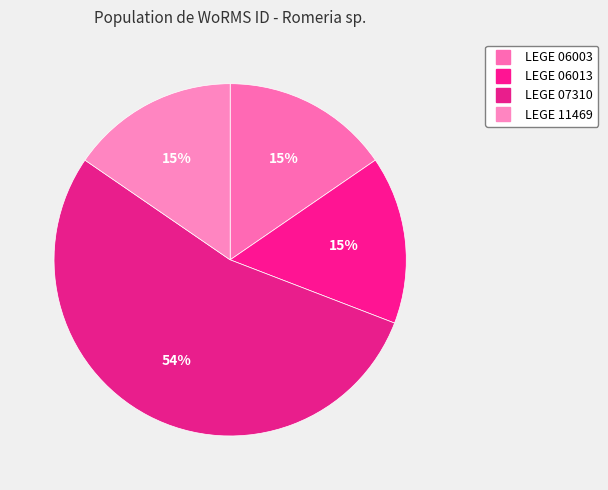

Count the number of slices in the pie.

4